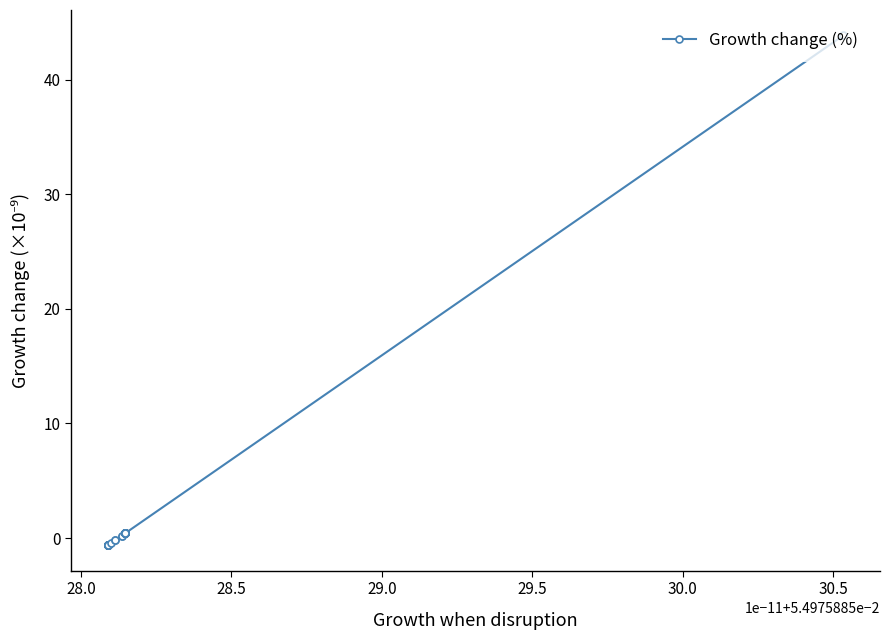

True or false: the data has more than 1 interior local peaks.

False